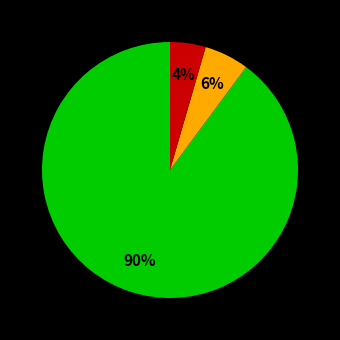

How many segments does this pie chart have?

3